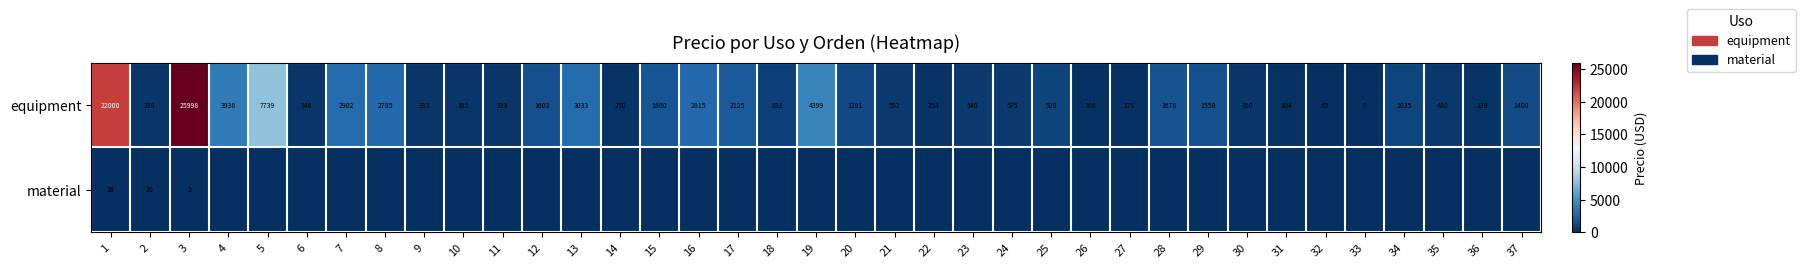

How many data points does each series have?

37